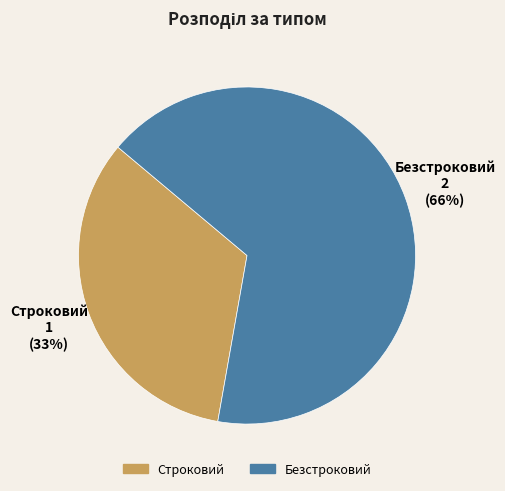

How many slices are in this pie chart?

2